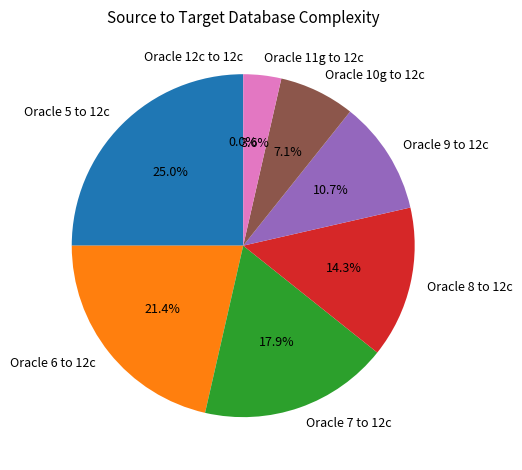

Approximately how many times larger is the value at Oracle 6 to 12c compared to Oracle 5 to 12c?

0.9